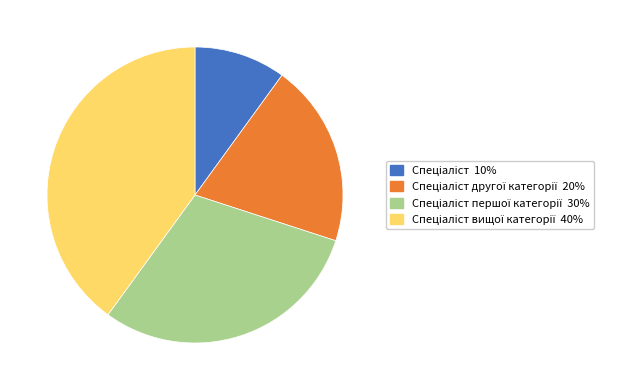

Does any single category account for the majority?

No